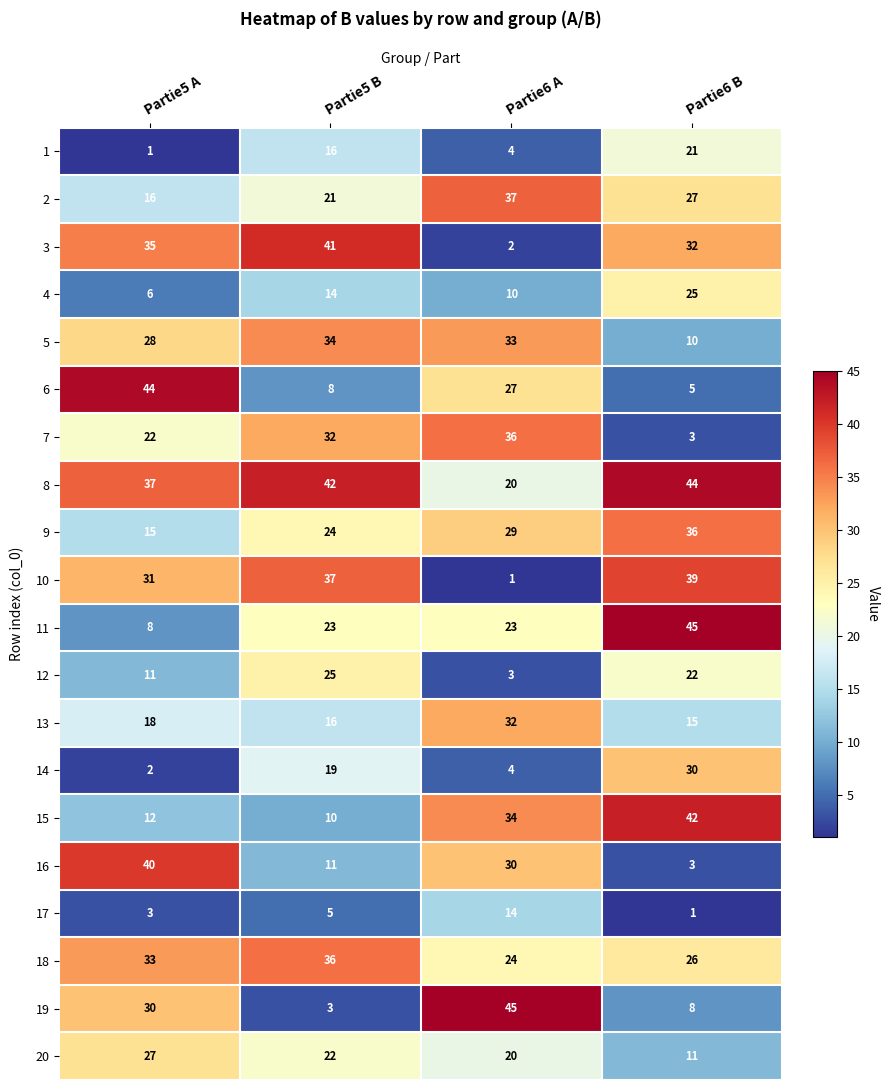

Is it true that 9 equals 36 at Partie6 B?

True